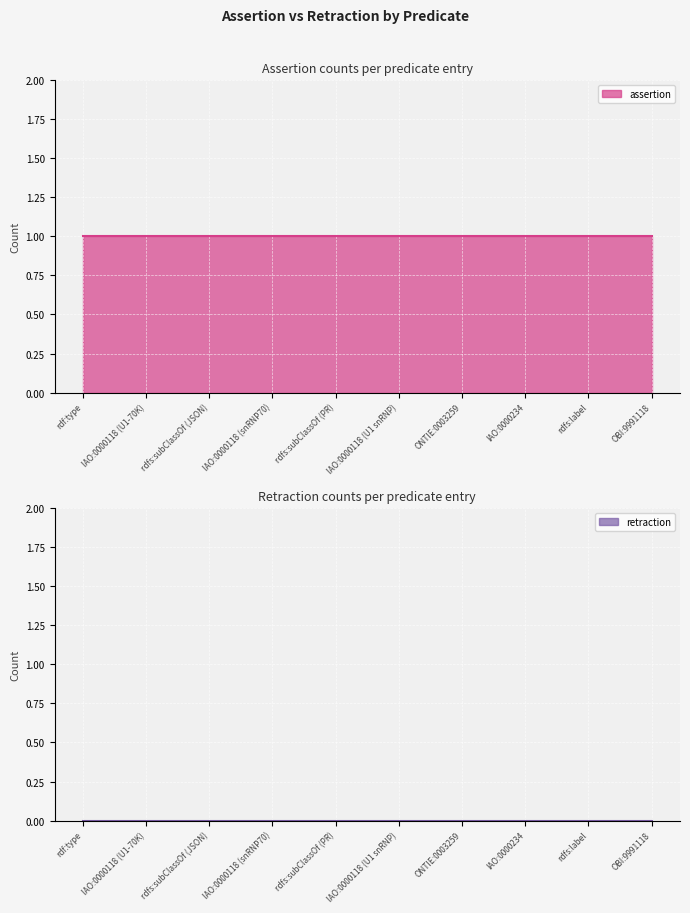

Rank the categories by retraction value from lowest to highest.

rdf:type, IAO:0000118 (U1-70K), rdfs:subClassOf (JSON), IAO:0000118 (snRNP70), rdfs:subClassOf (PR), IAO:0000118 (U1 snRNP), ONTIE:0003259, IAO:0000234, rdfs:label, OBI:9991118